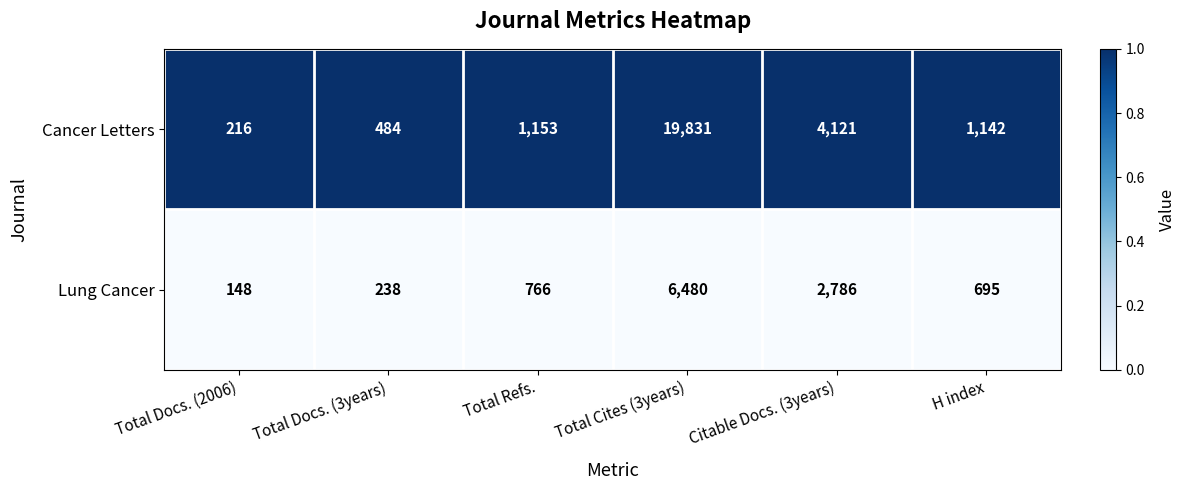

Is it true that Cancer Letters equals 1776 at Total Refs.?

False